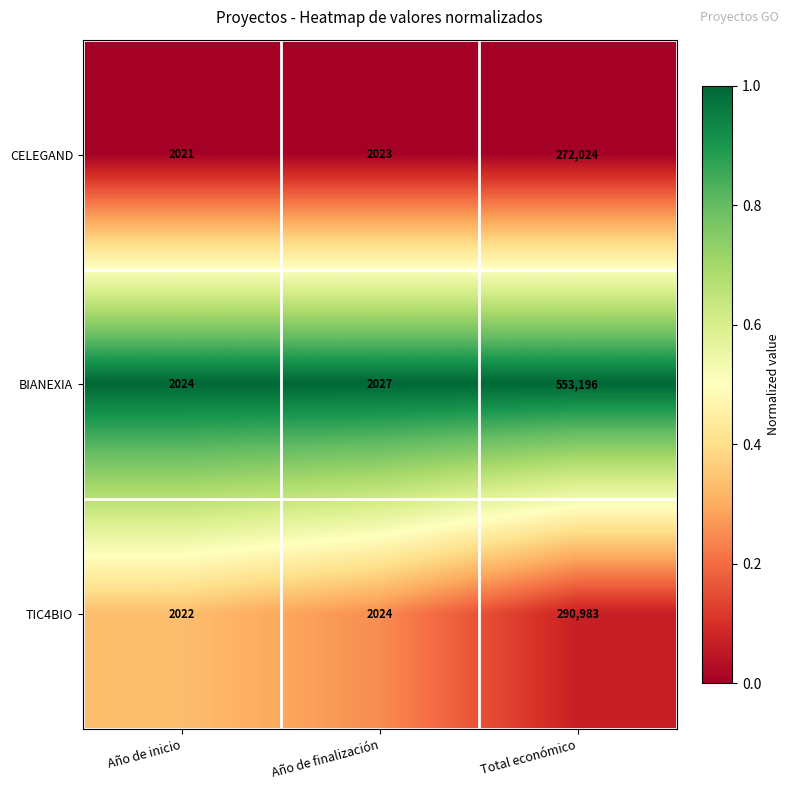

Which series has the largest total across all categories?

BIANEXIA